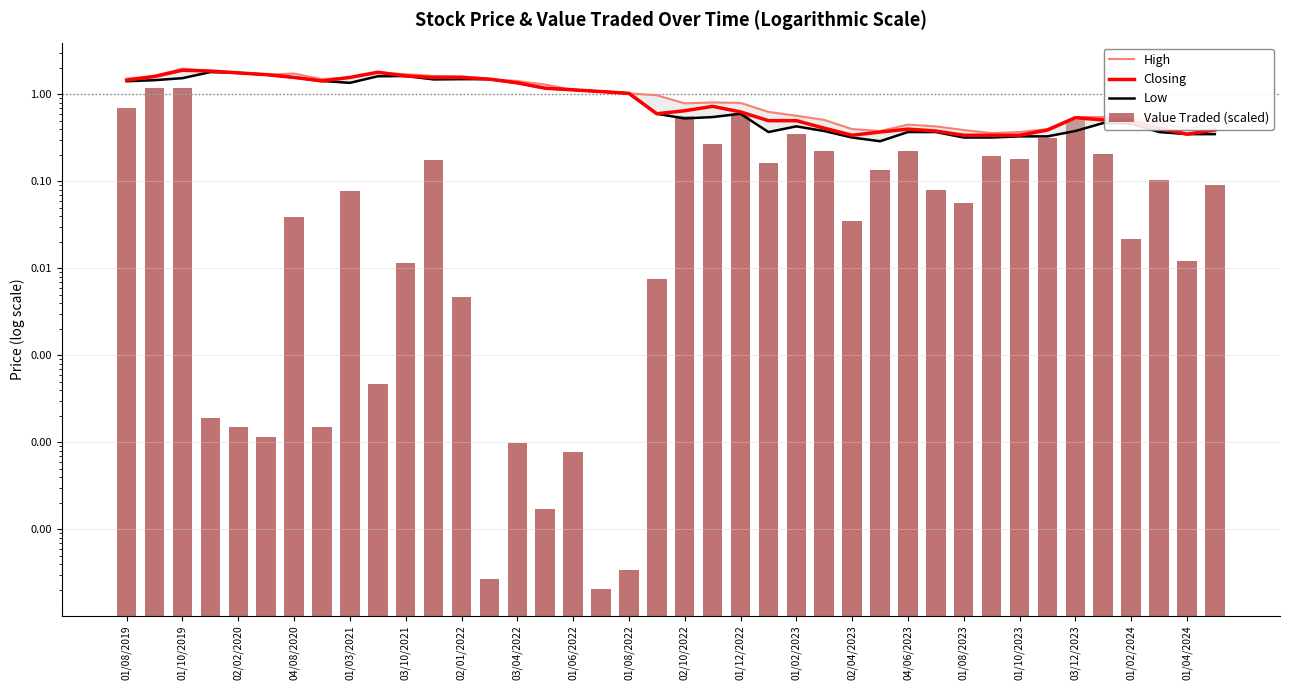

What position from the left is 01/08/2023?

16